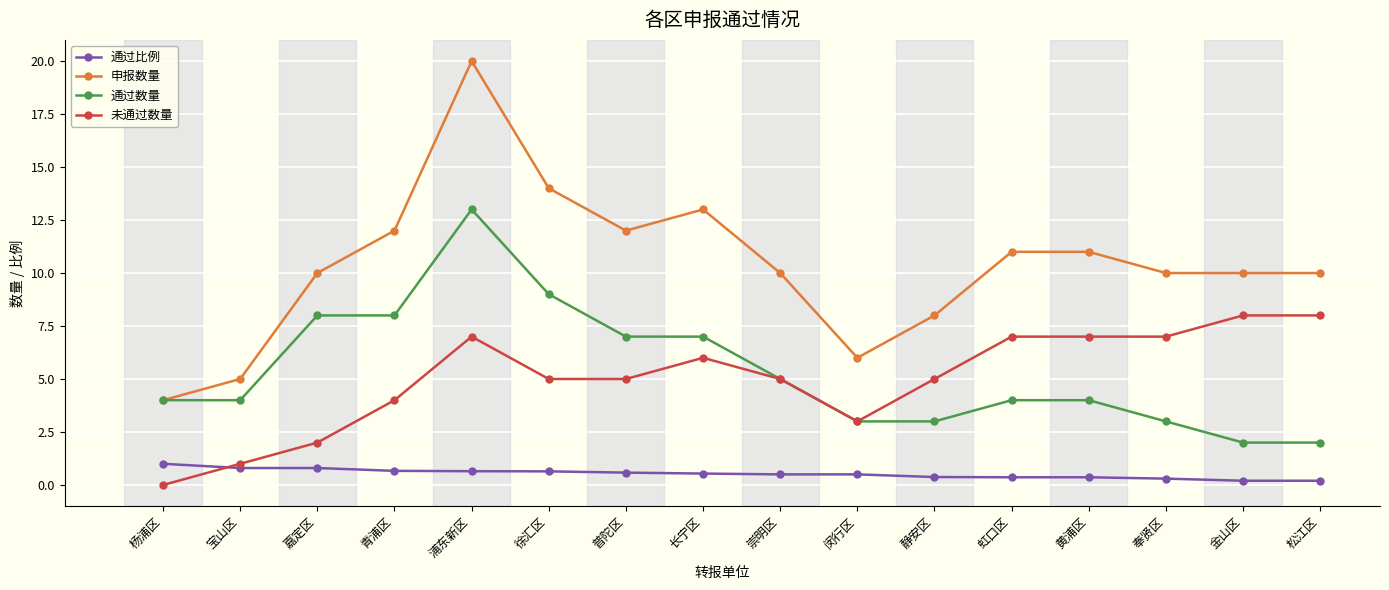

What is the highest value of the 申报数量 series?

20.0